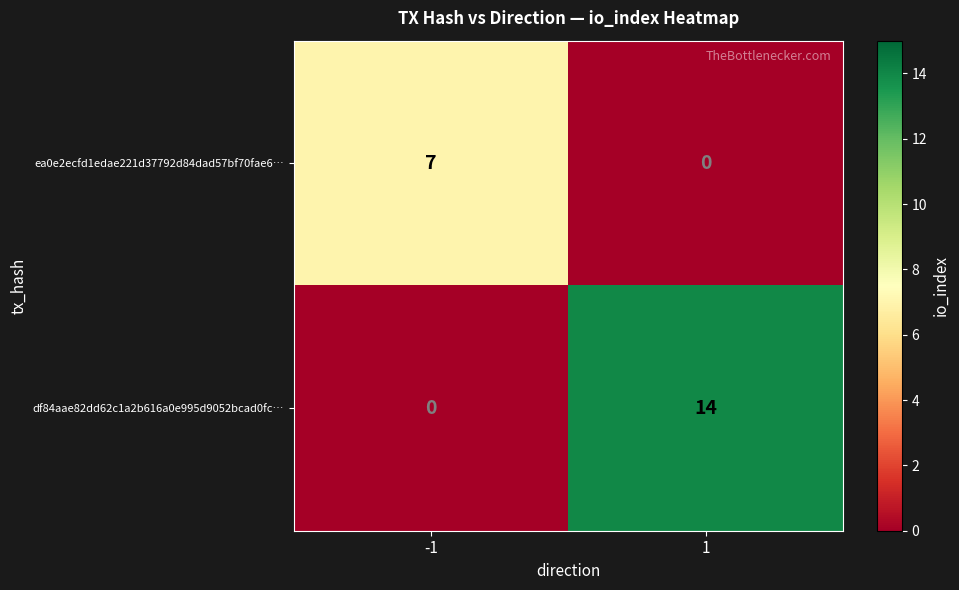

True or false: ea0e2ecfd1edae221d37792d84dad57bf70fae6… has a value of 0 at 1.

True